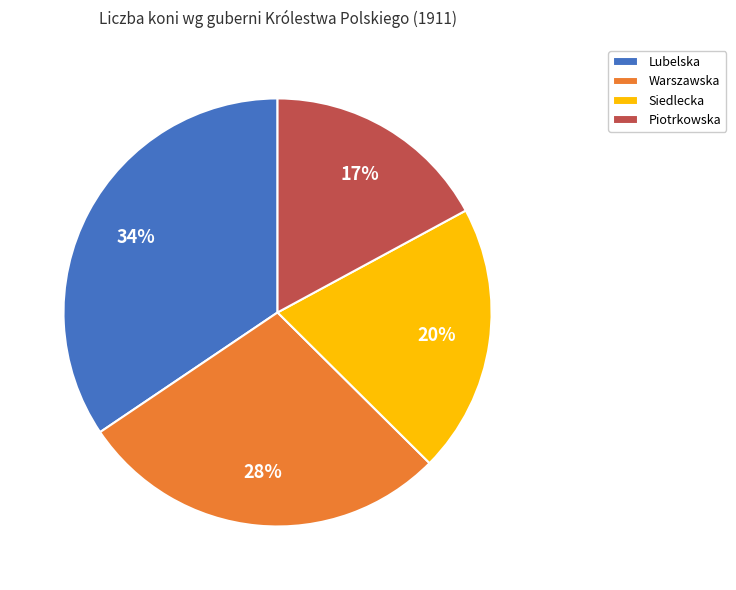

Is there any slice that represents more than half of the pie?

No